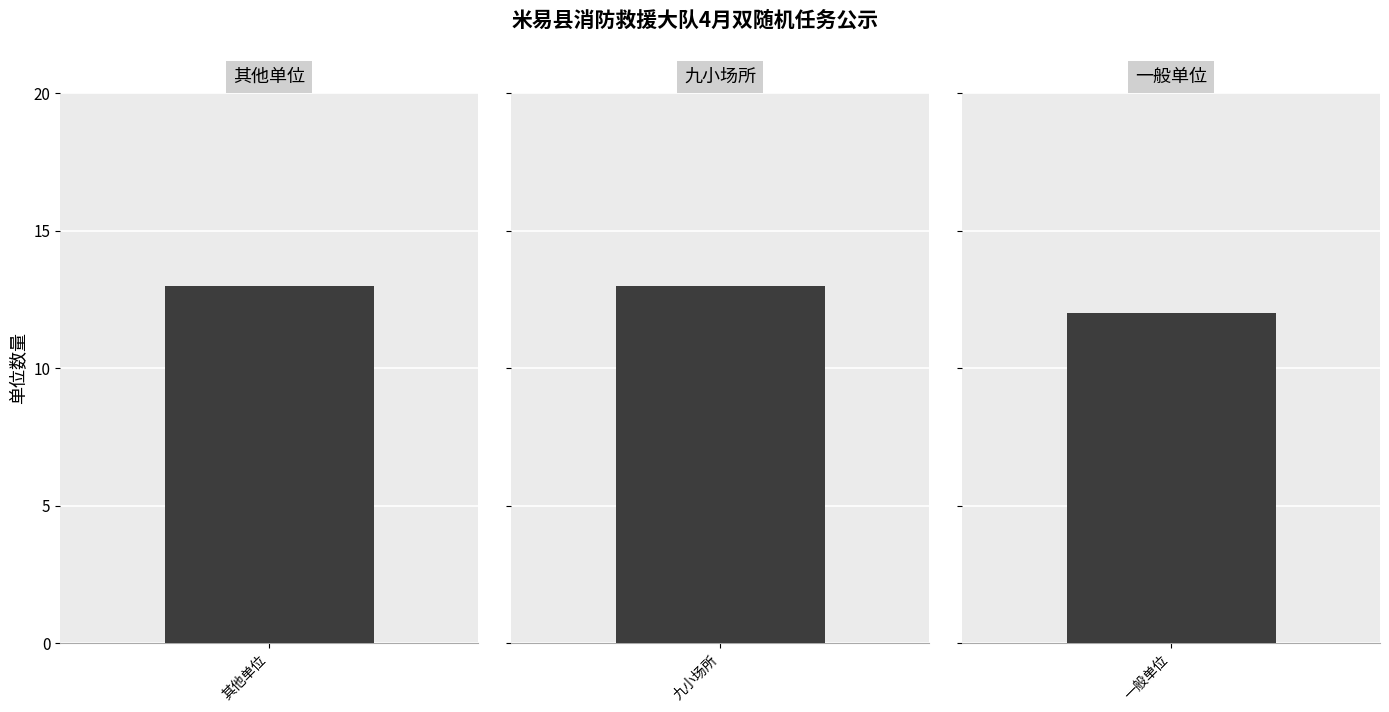

The value at 九小场所 is 13. True or false?

True